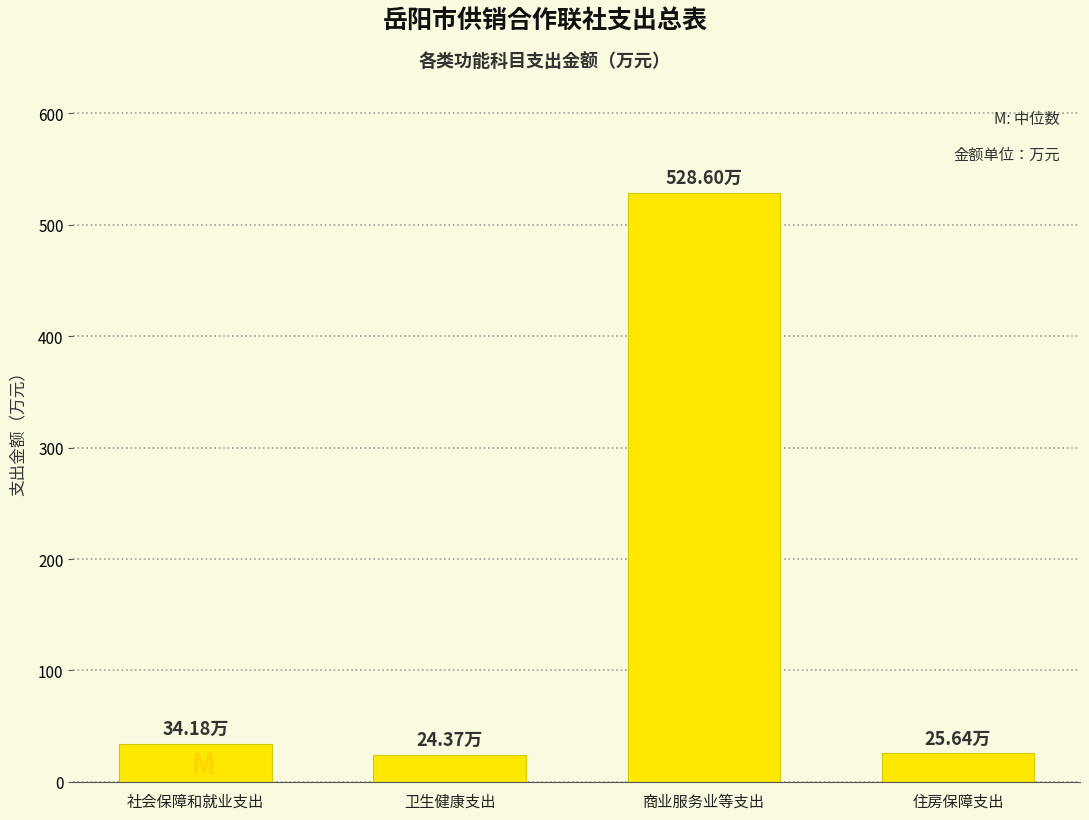

Approximately how many times larger is the value at 商业服务业等支出 compared to 社会保障和就业支出?

15.5